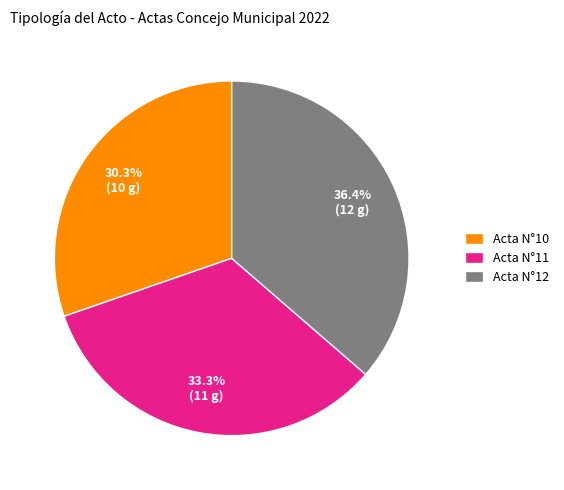

To the nearest percent, what is the difference between the Acta N°11 and Acta N°12 slice percentages?

3%